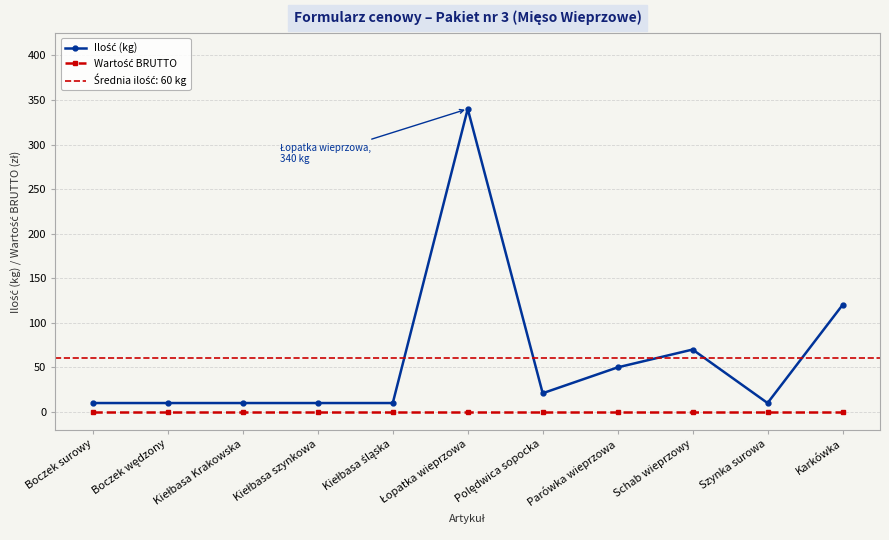

At which category does Ilość (kg) reach its first local valley?

Polędwica sopocka